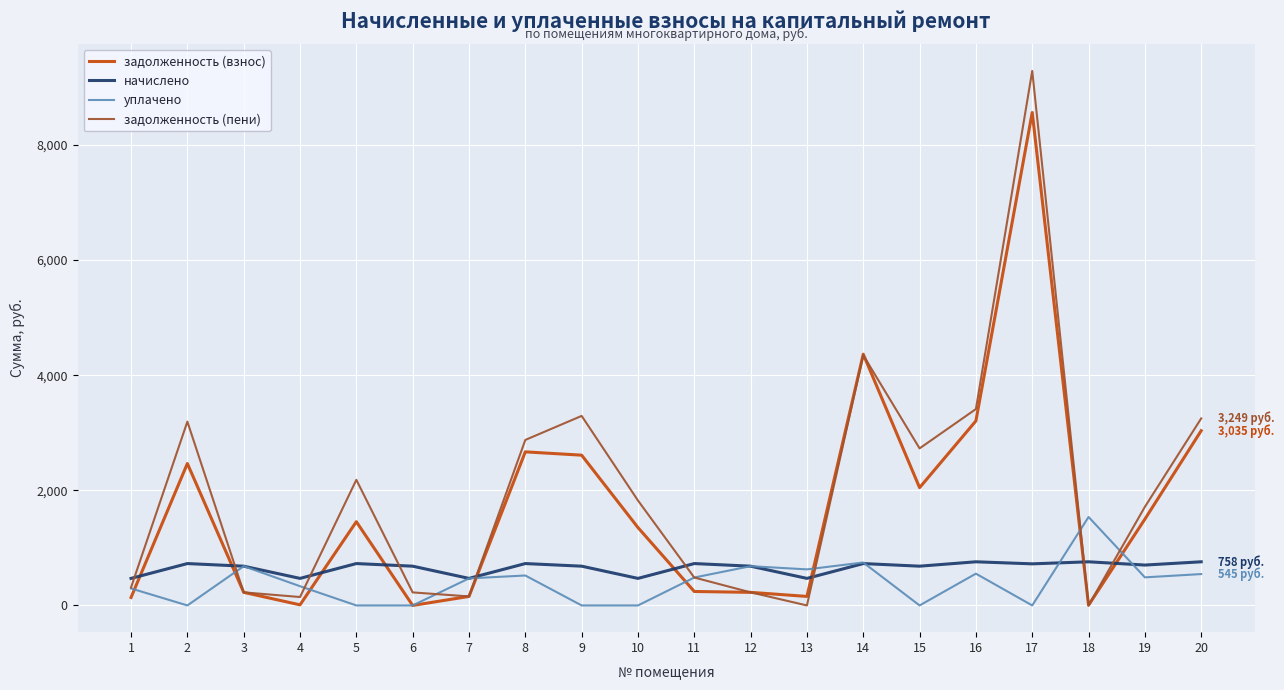

List the series in order of their overall mean, lowest first.

уплачено, начислено, задолженность (взнос), задолженность (пени)